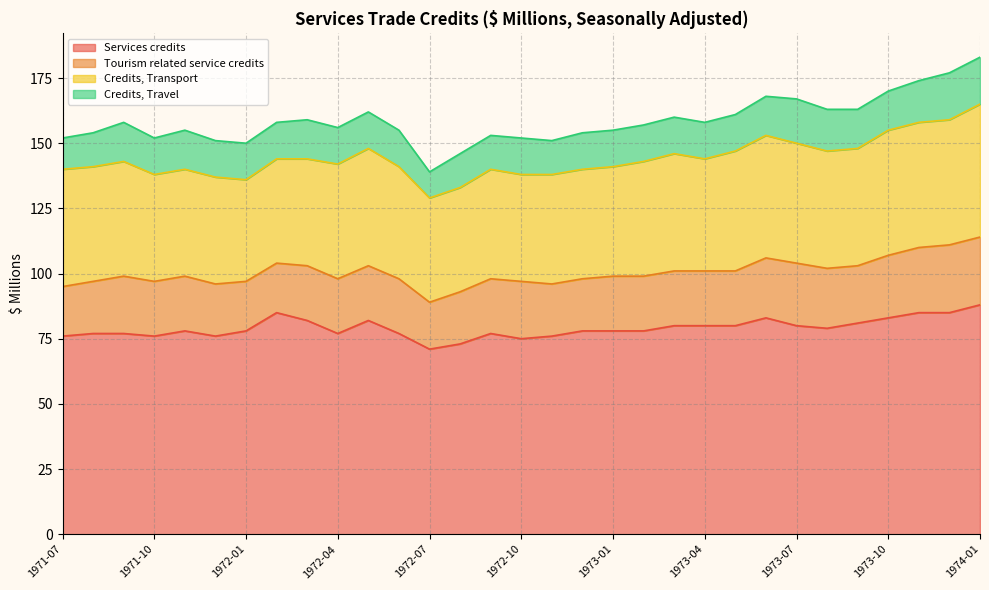

List the labels in order of Services credits value, largest first.

1974-01, 1972-02, 1973-11, 1973-12, 1973-06, 1973-10, 1972-03, 1972-05, 1973-09, 1973-03, 1973-04, 1973-05, 1973-07, 1973-08, 1971-11, 1972-01, 1972-12, 1973-01, 1973-02, 1971-08, 1971-09, 1972-04, 1972-06, 1972-09, 1971-07, 1971-10, 1971-12, 1972-11, 1972-10, 1972-08, 1972-07